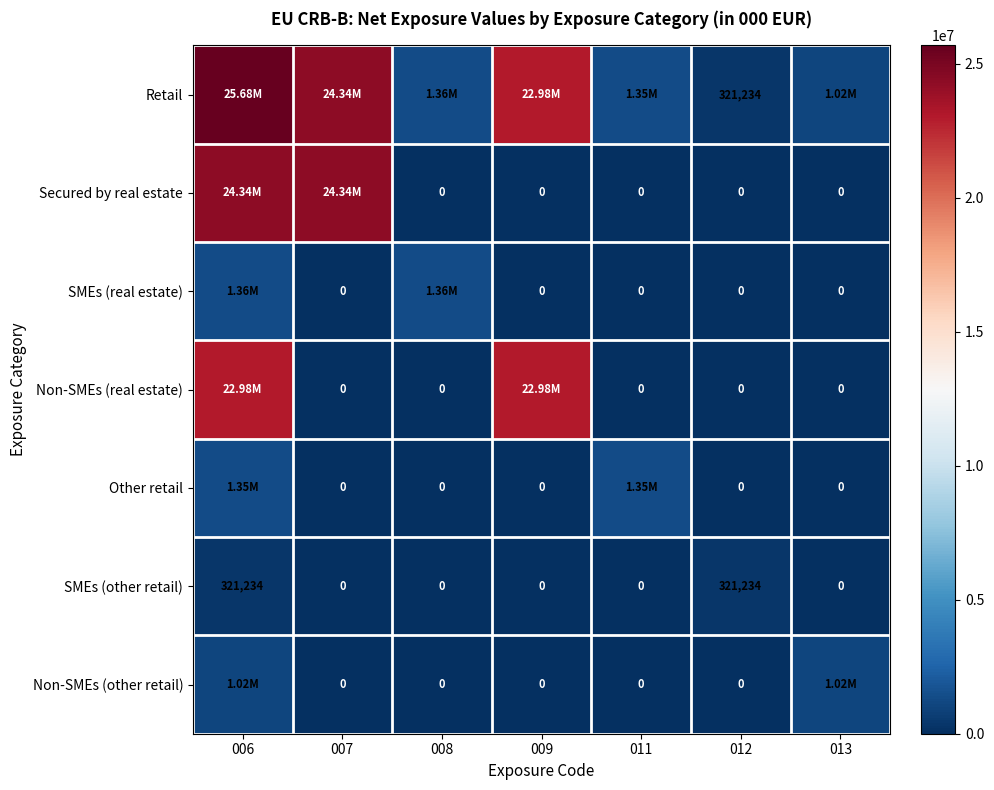

At which category is the sum across all series the highest?

006